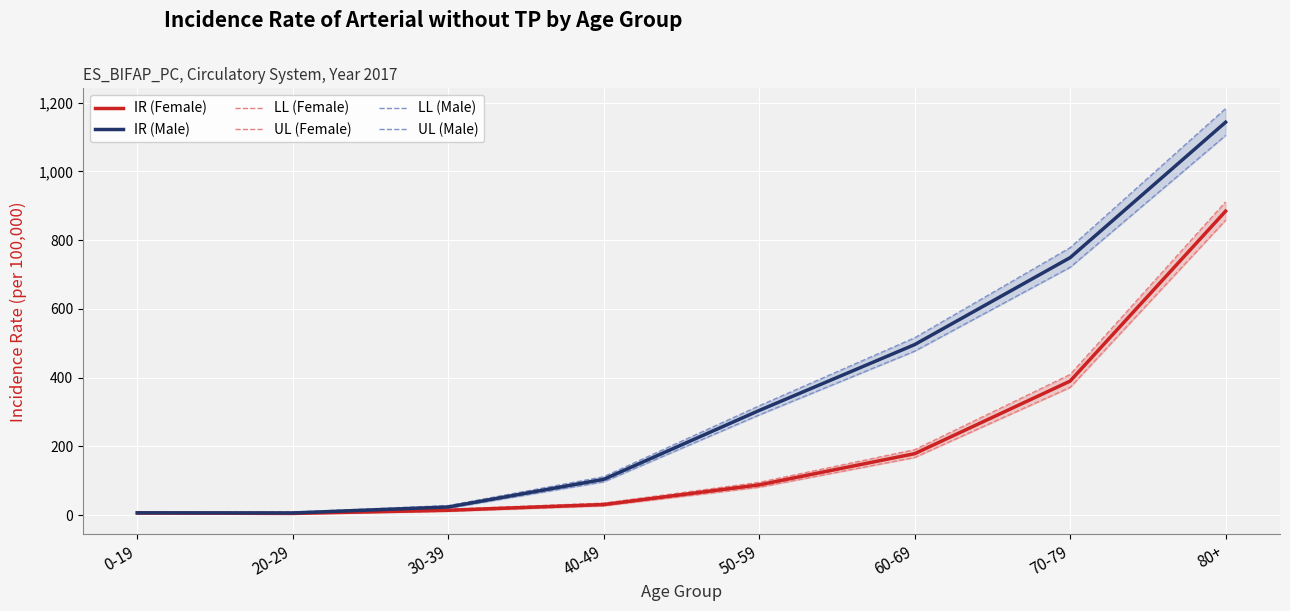

What are all the series names shown in the legend?

IR (Female), IR (Male), LL (Female), UL (Female), LL (Male), UL (Male)